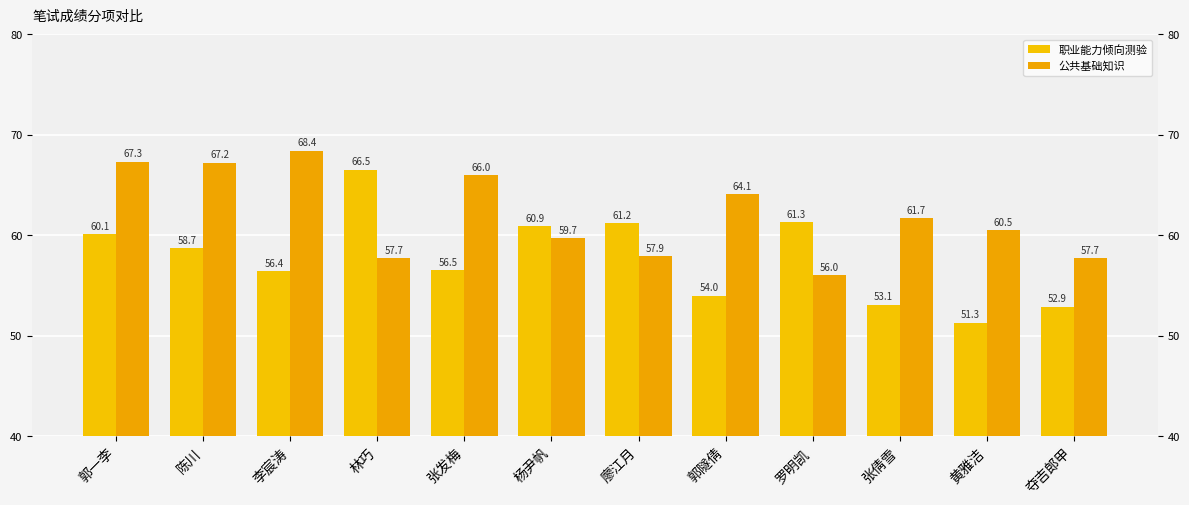

What position from the right is 郭隧倩?

5